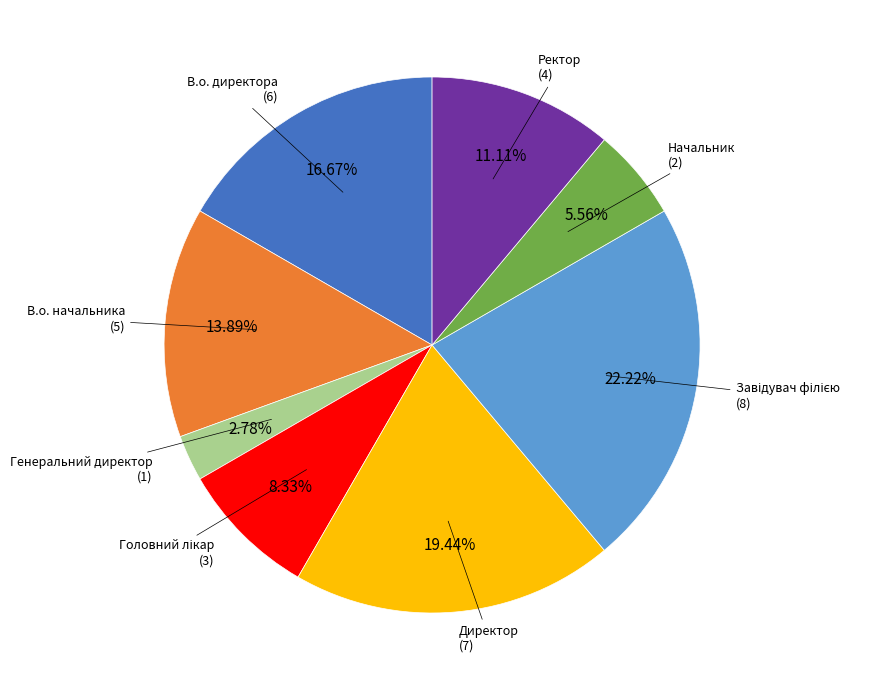

Is there any slice that represents more than half of the pie?

No